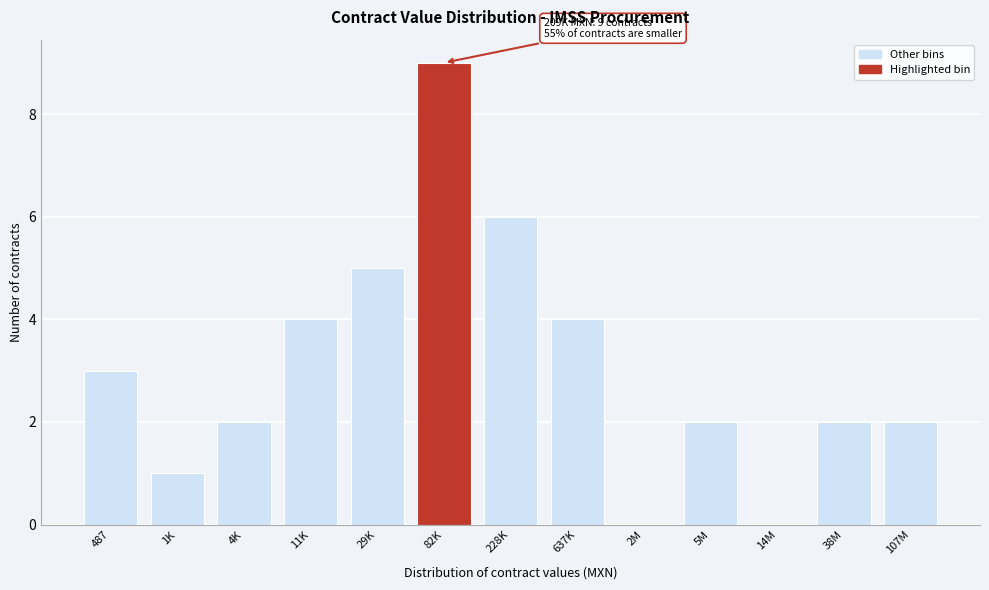

Reading left to right, list all the values displayed in this chart.

487=3	1K=1	4K=2	11K=4	29K=5	82K=9	228K=6	637K=4	2M=0	5M=2	14M=0	38M=2	107M=2